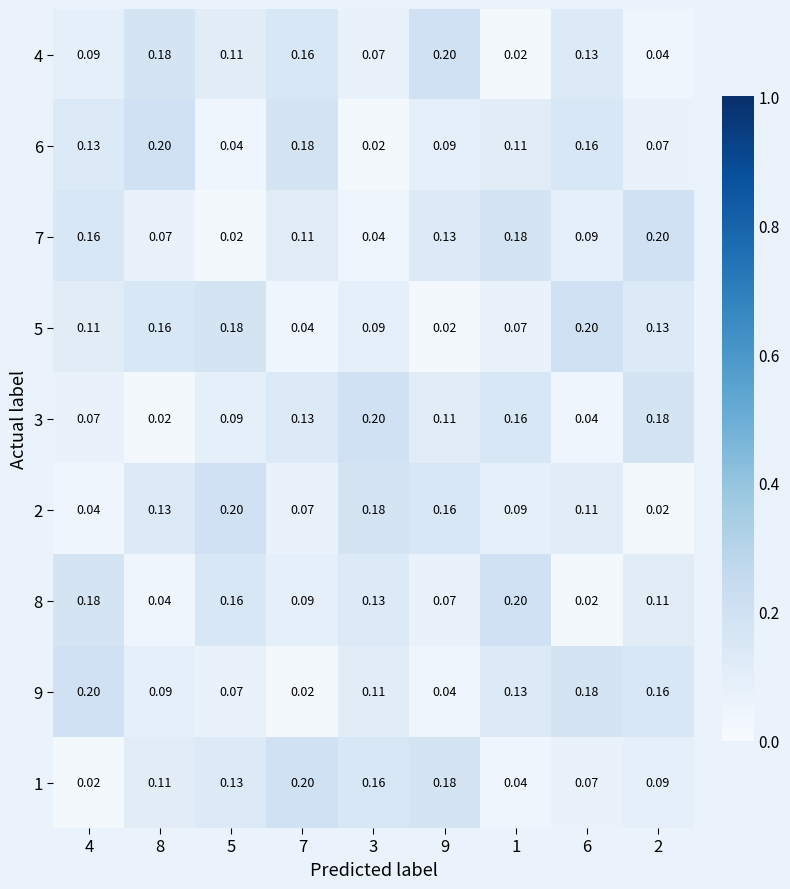

Is the value of 7 at 3 greater than the value of 5 at 4?

No